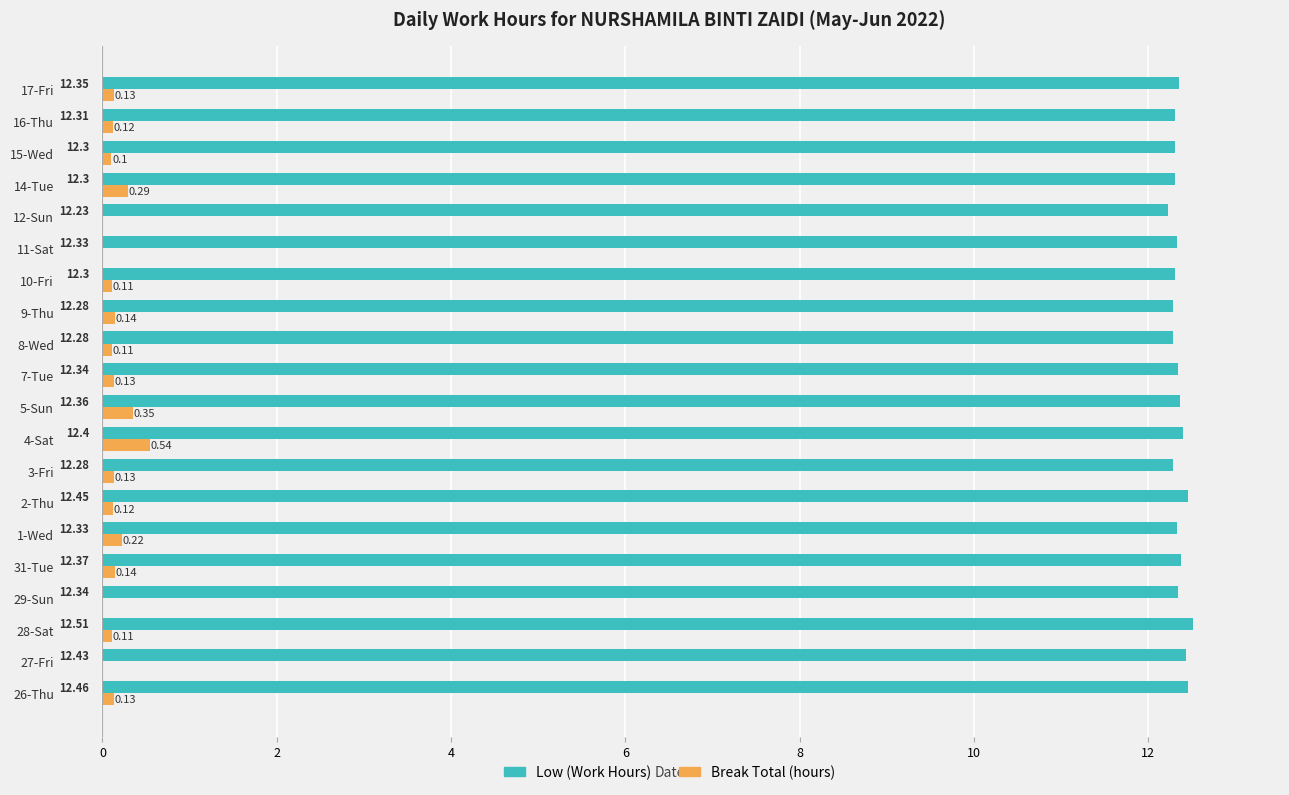

What is the sum of all Break Total (hours) values?

2.9